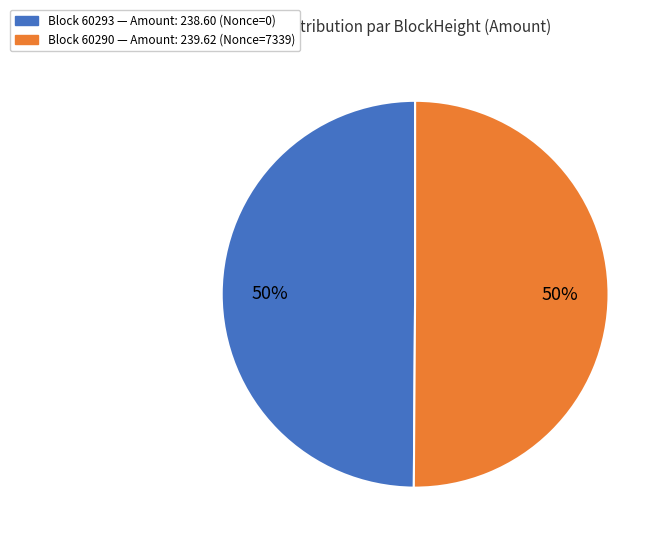

To the nearest percent, what is the average slice percentage?

50%